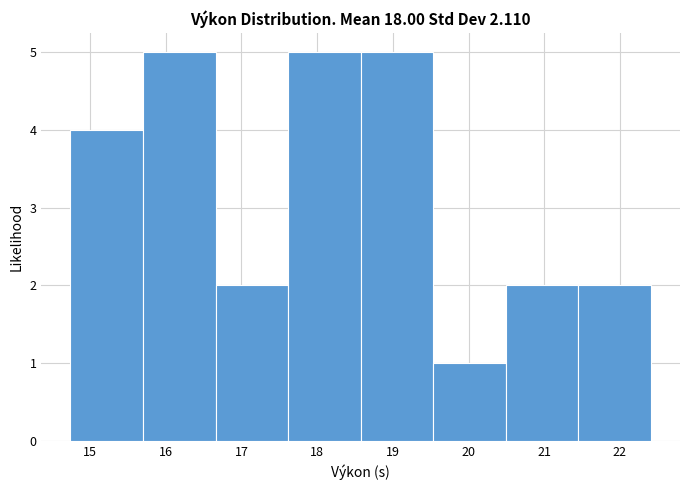

Reading left to right, list every bar in this chart as the range it spans on the x-axis followed by its height. Neither the bar edges nor the heights are printed on the chart, so give them approximately, as read against the axes.

14.7 to 15.7: 4
15.7 to 16.7: 5
16.7 to 17.6: 2
17.6 to 18.6: 5
18.6 to 19.5: 5
19.5 to 20.5: 1
20.5 to 21.5: 2
21.5 to 22.4: 2